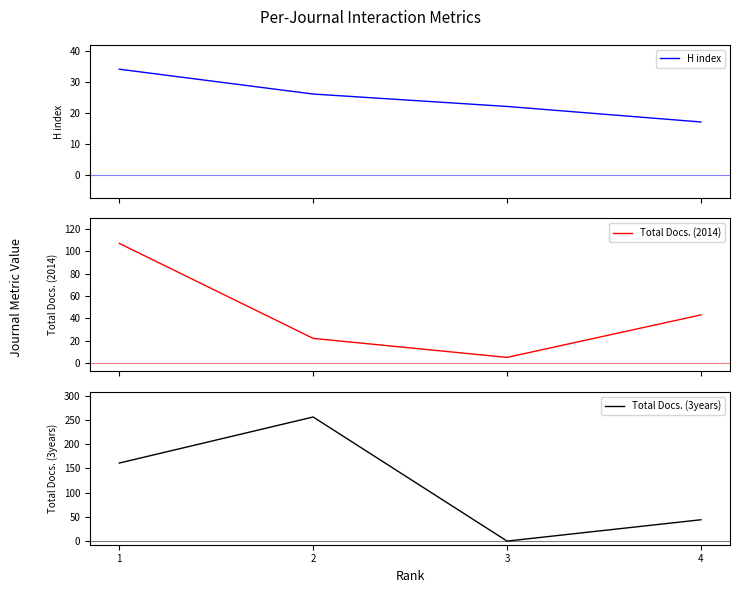

Which series has the largest total across all categories?

Total Docs. (3years)